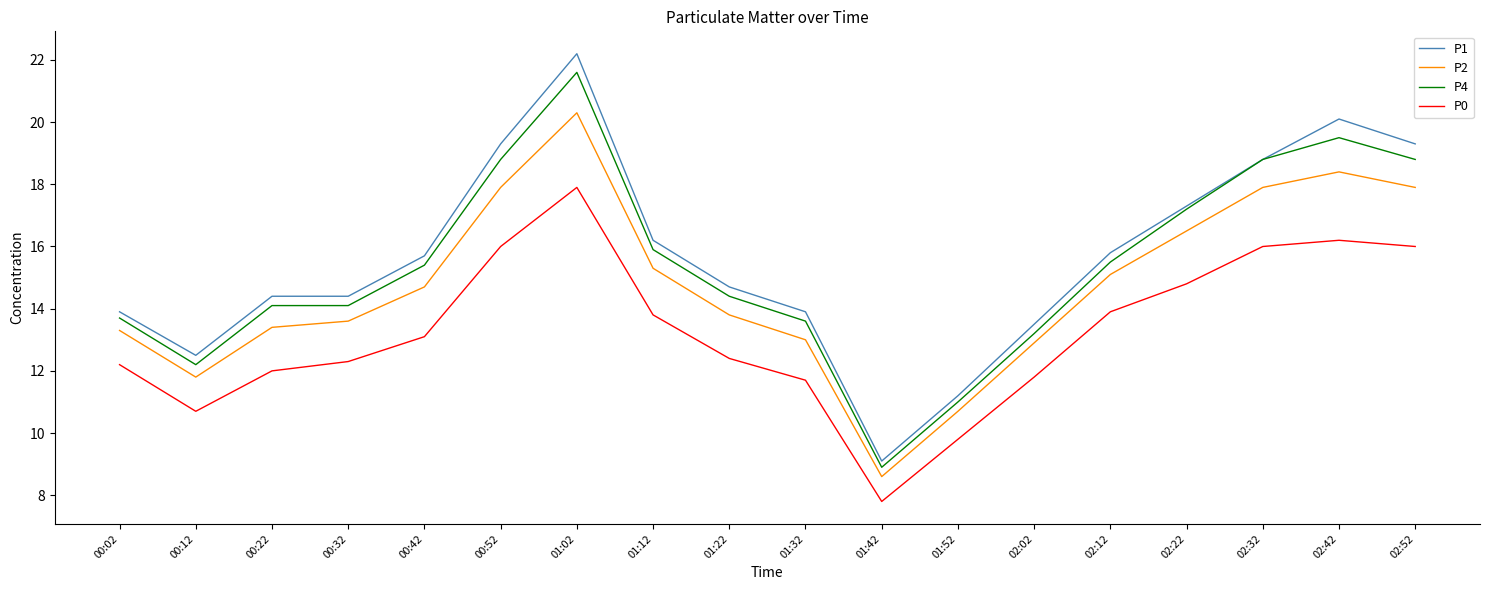

True or false: P4 and P0 cross at least once.

False